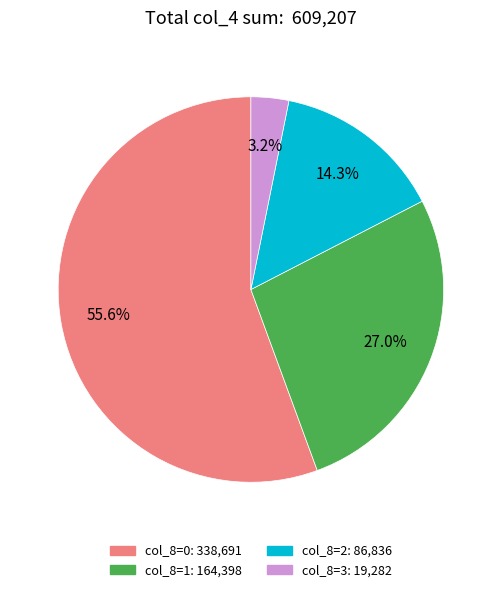

Does any single category account for the majority?

Yes